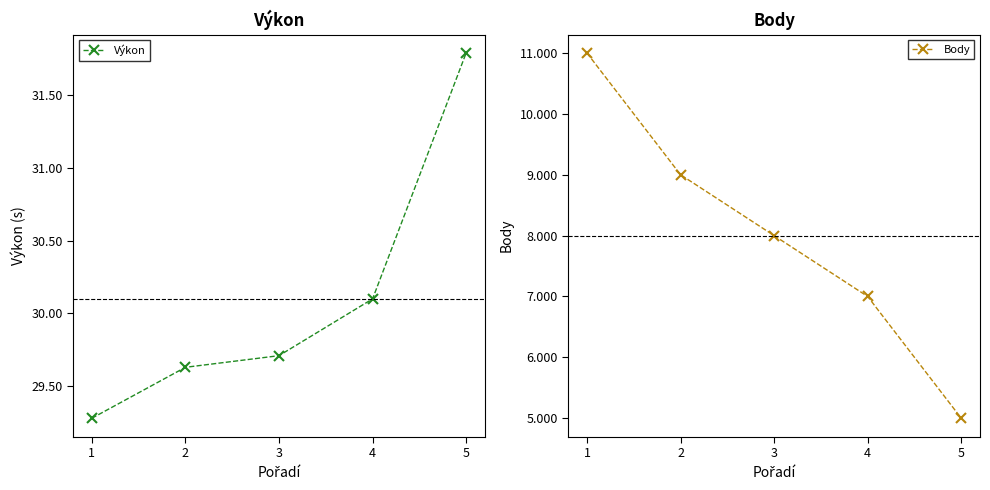

What is the difference between the maximum and second lowest values in the Body series?

4